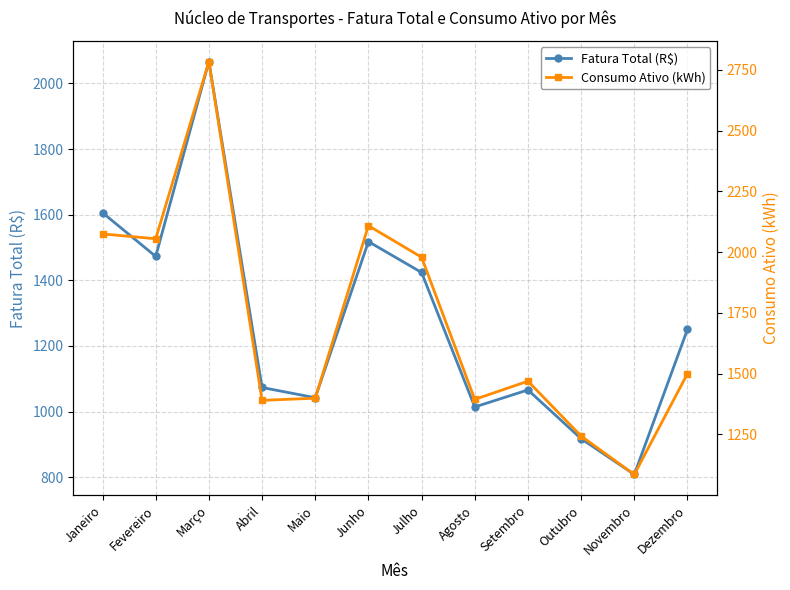

In Fatura Total (R$), how many points are higher than both neighbors (excluding endpoints)?

3